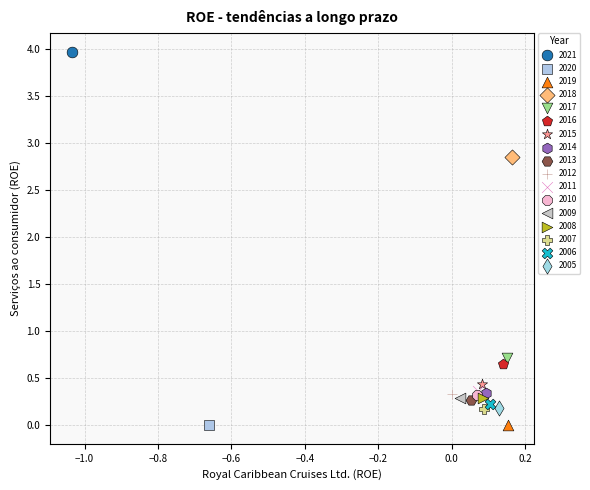

Which series contains the highest Y value?

2021